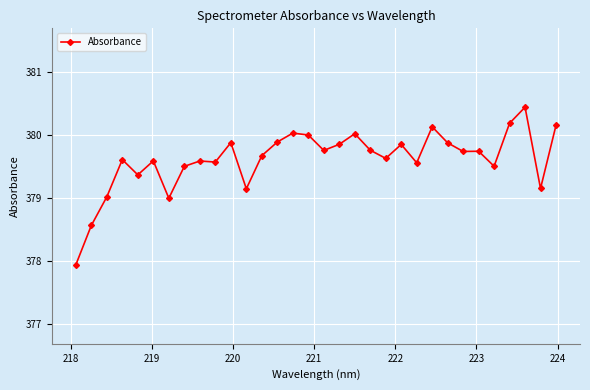

True or false: the data has more than 2 interior local peaks.

True